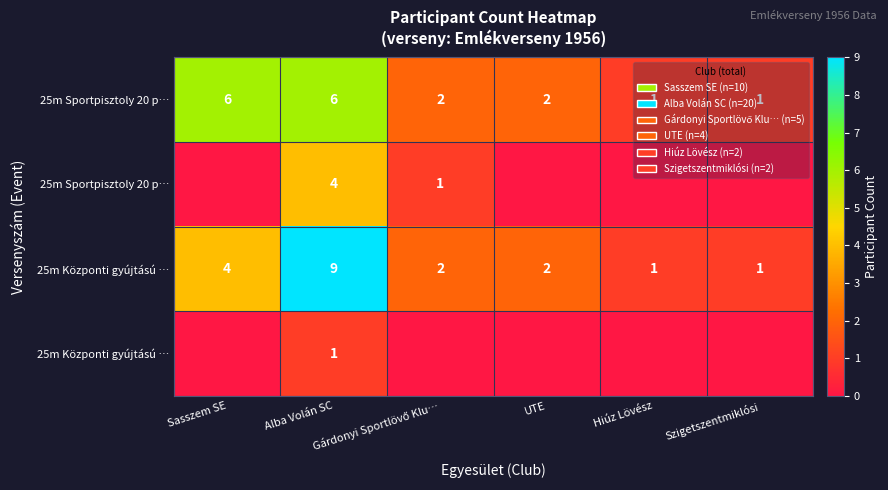

Which has a higher value, Hiúz Lövész or UTE?

UTE